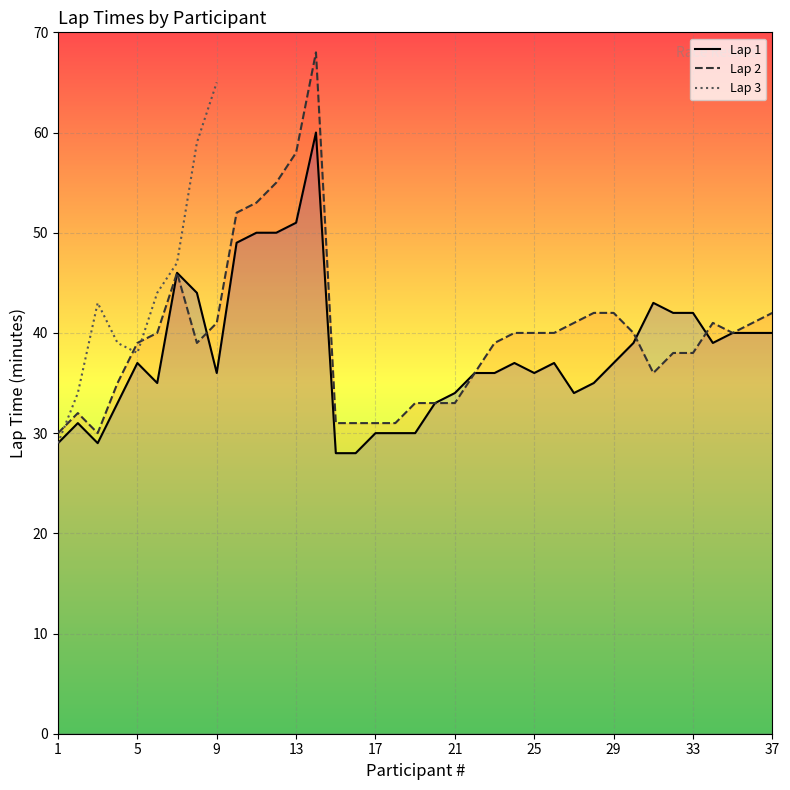

True or false: Lap 2 has a value of 12.5 at 1.

False